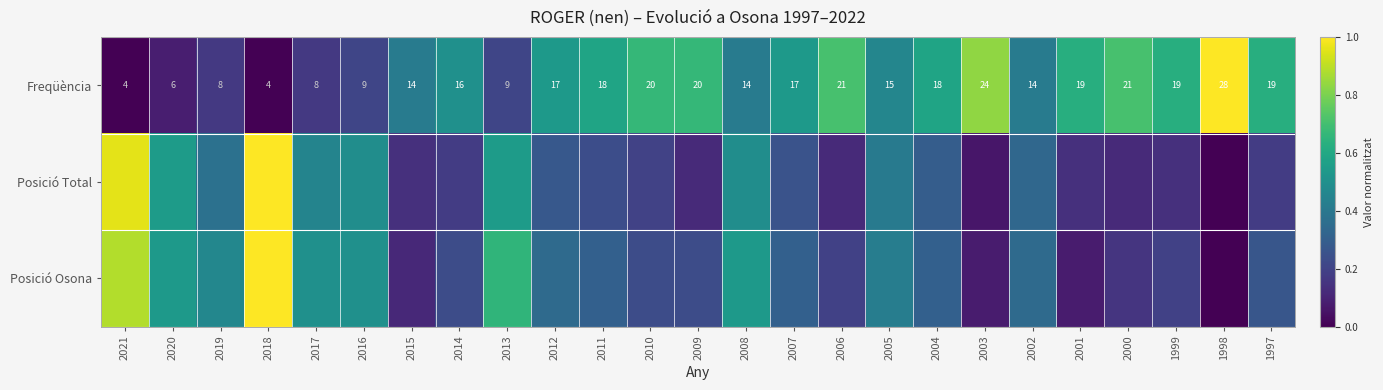

Which category has the lowest value in the Posició Osona series?

1998